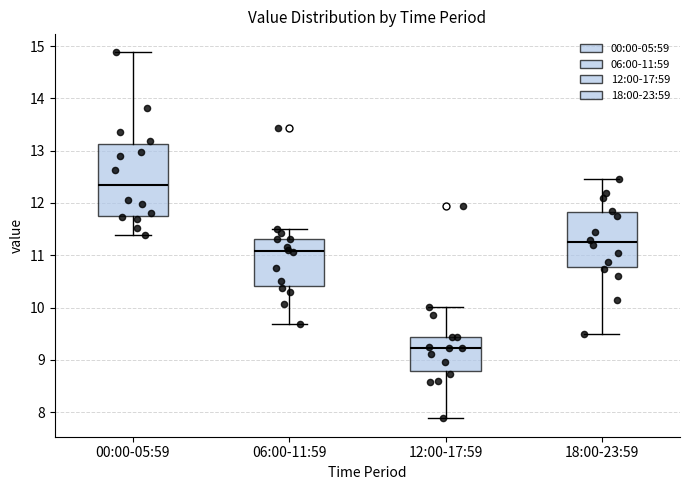

Which box's median line is the lowest?

12:00-17:59